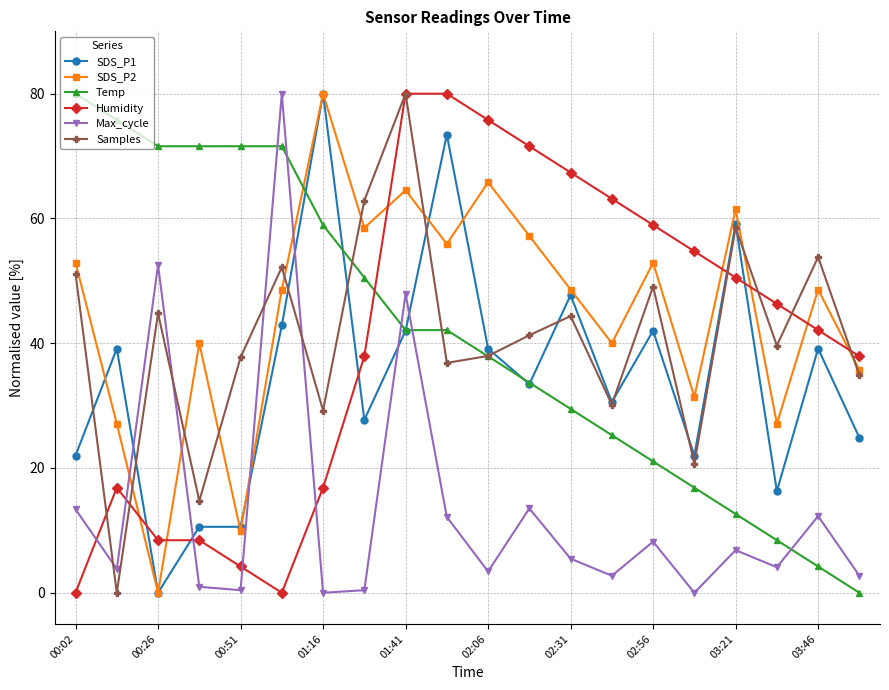

How many lines are shown in the chart?

6